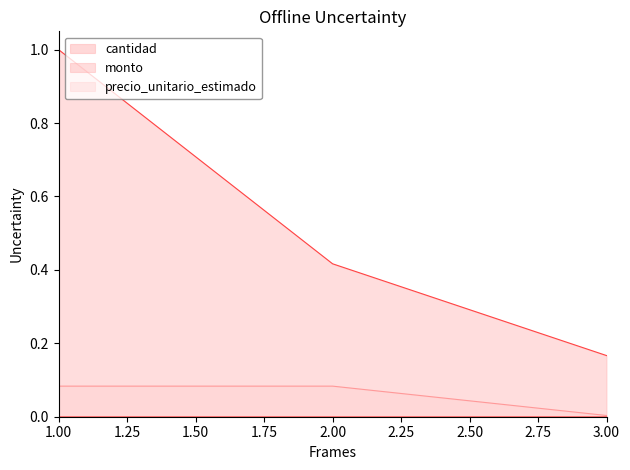

What are all the series names shown in the legend?

cantidad, monto, precio_unitario_estimado